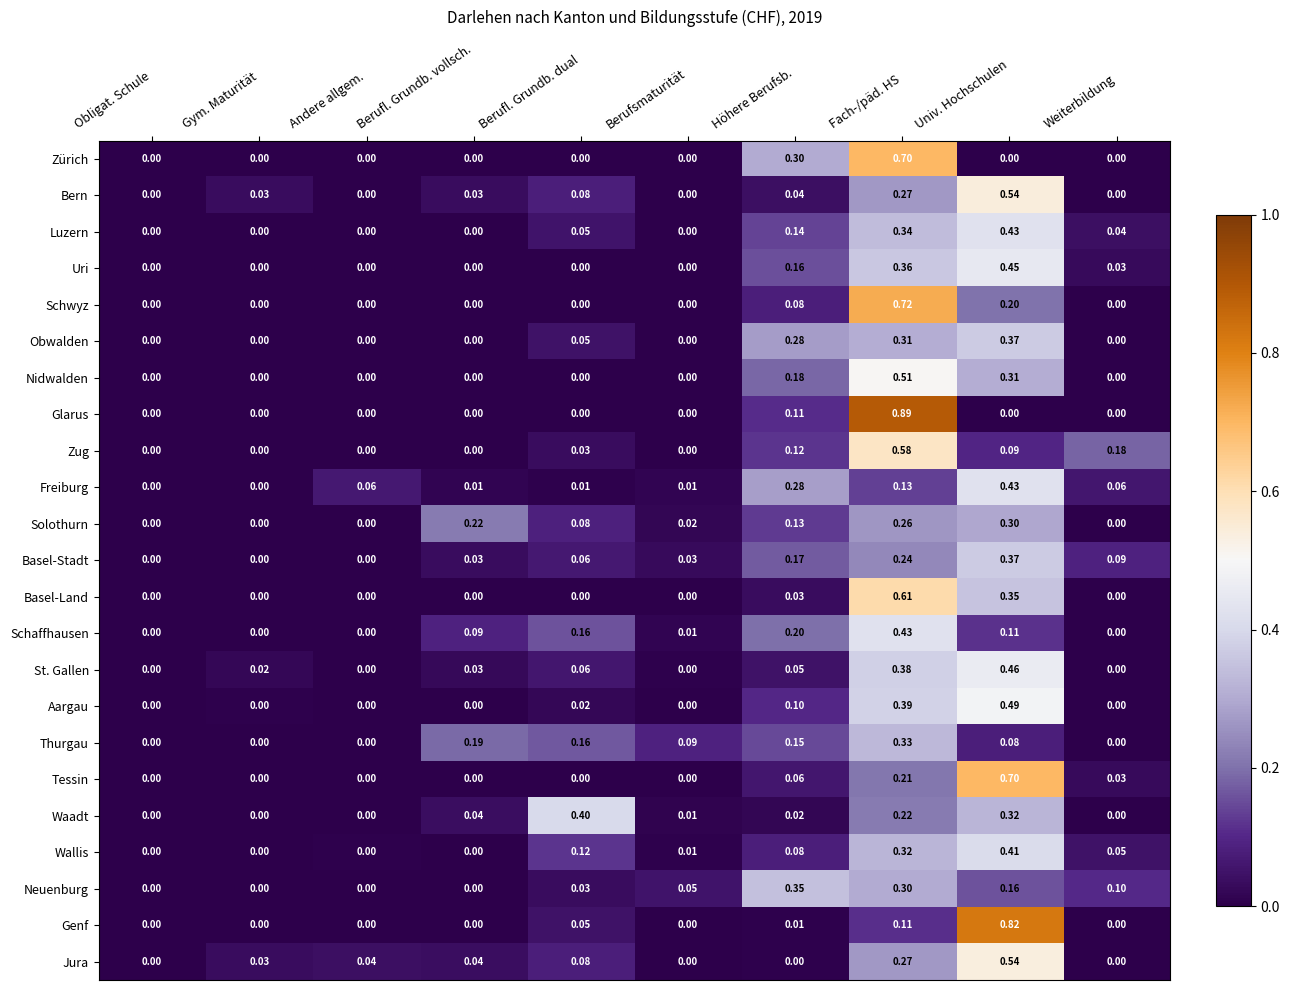

At which category does the chart reach its peak across all series?

Fach-/päd. HS